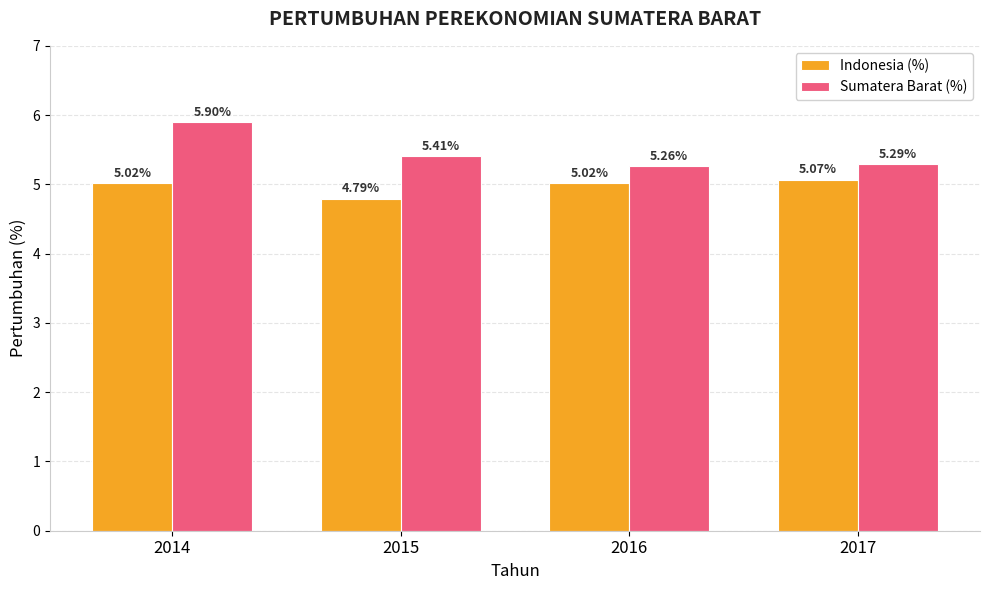

What is the difference between the highest and lowest values at 2017?

0.2